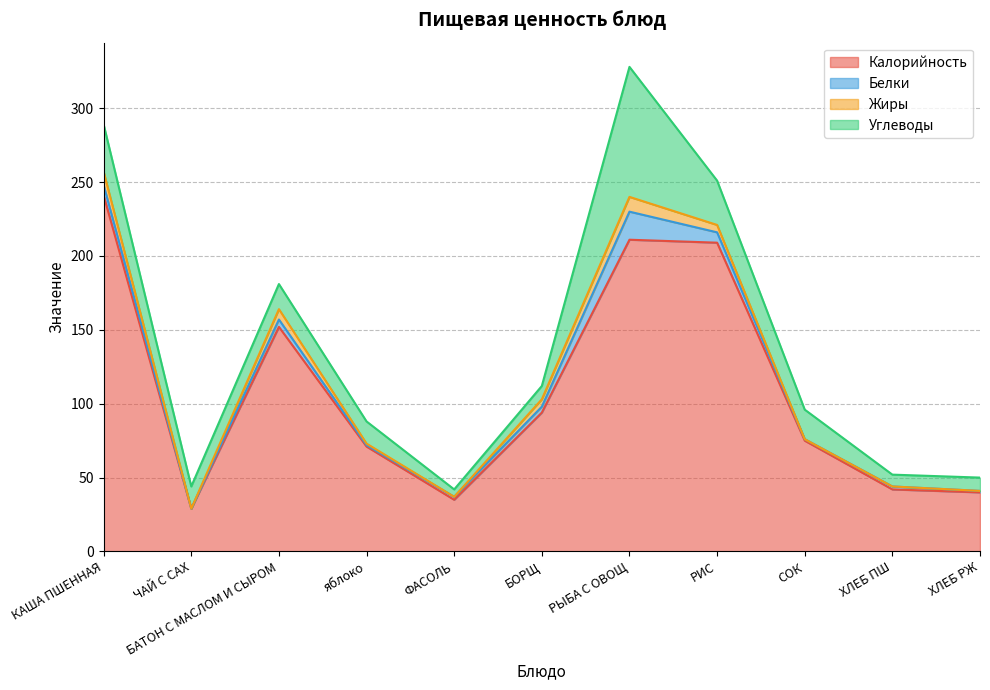

Which has a higher value, ХЛЕБ РЖ or ЧАЙ С САХ?

ХЛЕБ РЖ